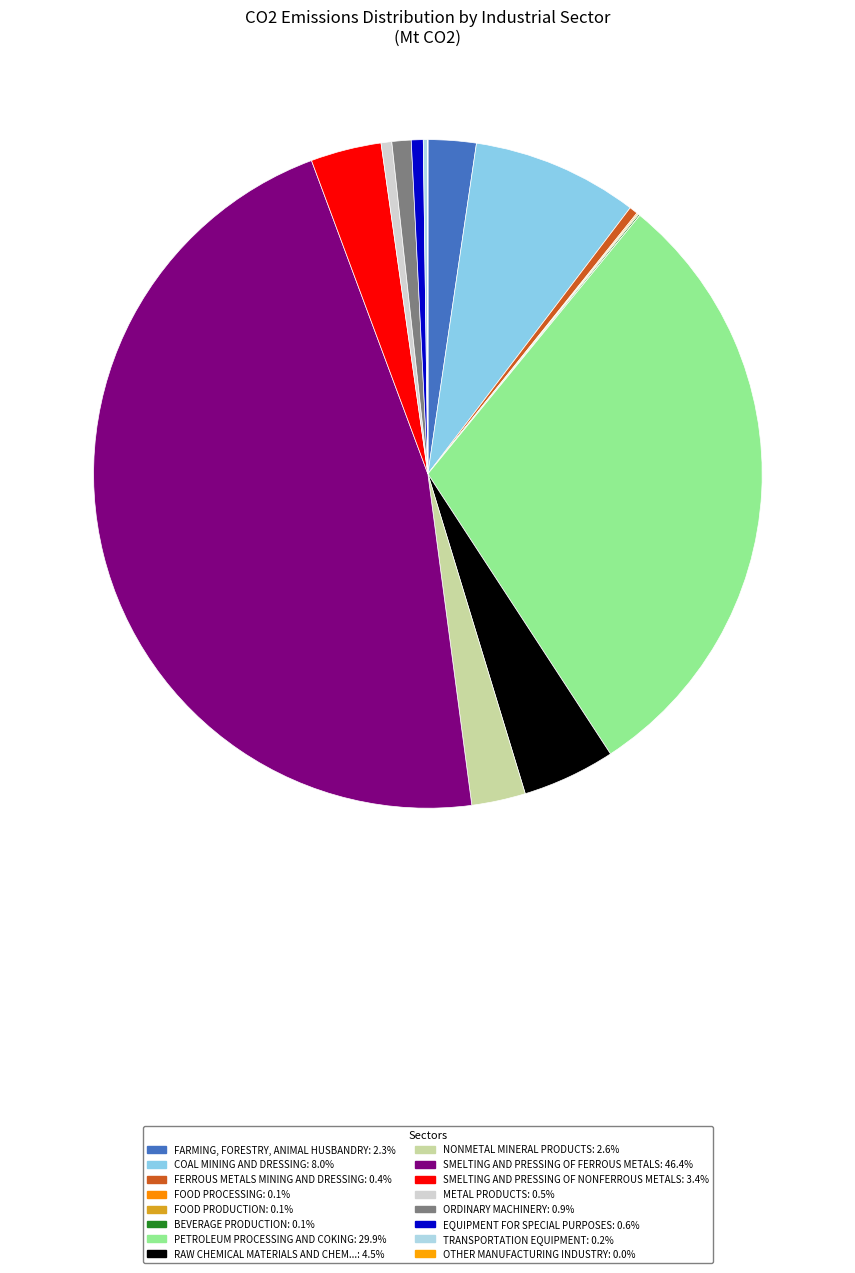

Which slice is the smallest?

Other Manufacturing Industry